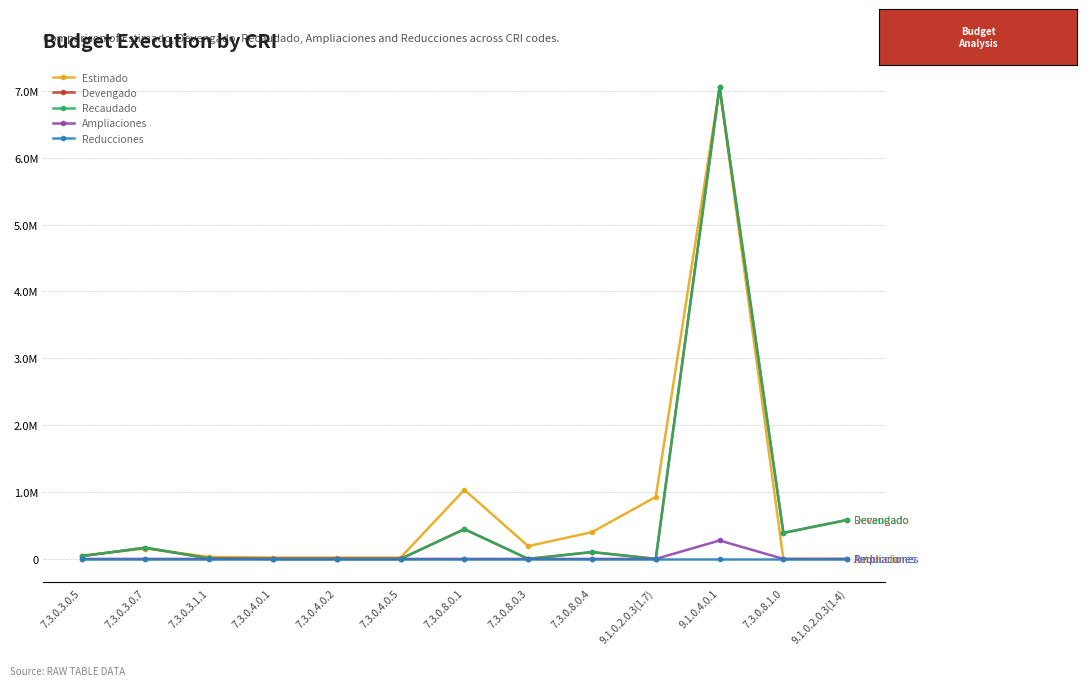

How many data points does each series have?

13